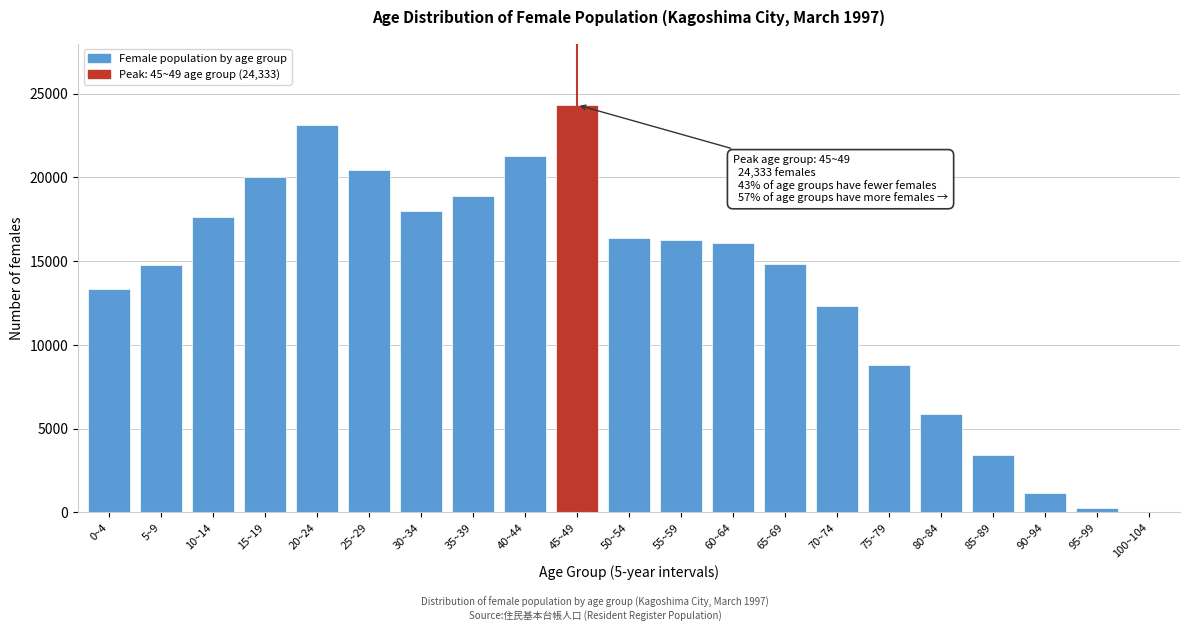

What is the sum of all values?

287220